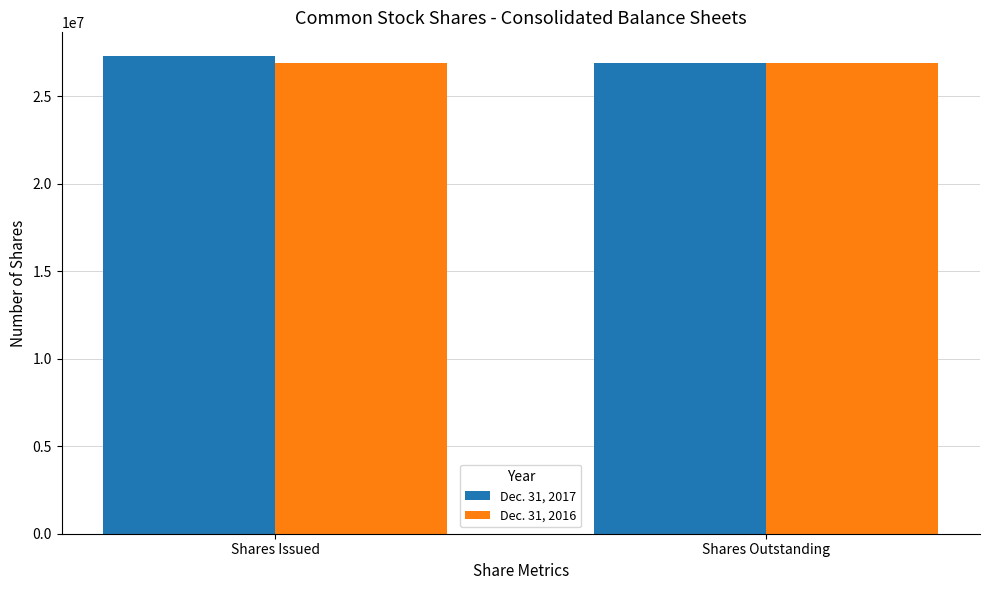

Rank the series by their maximum value, from highest to lowest.

Dec. 31, 2017, Dec. 31, 2016